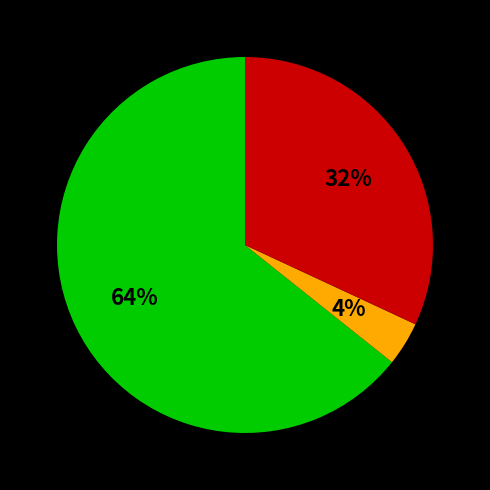

To the nearest percent, what is the average slice percentage?

33%